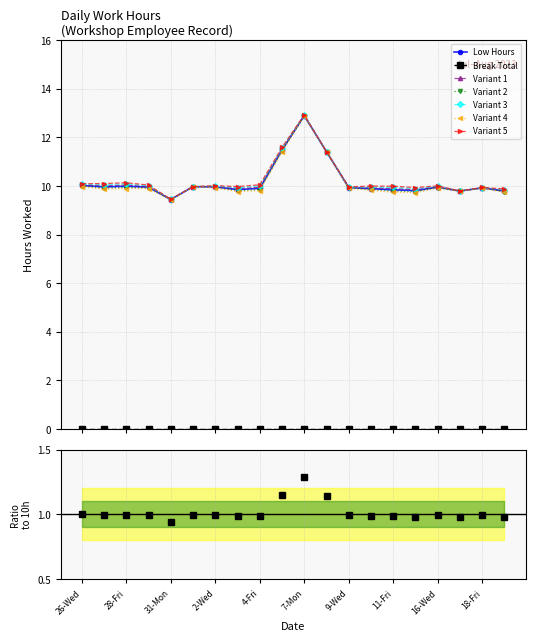

True or false: Variant 3 has more than 1 interior local peaks.

True